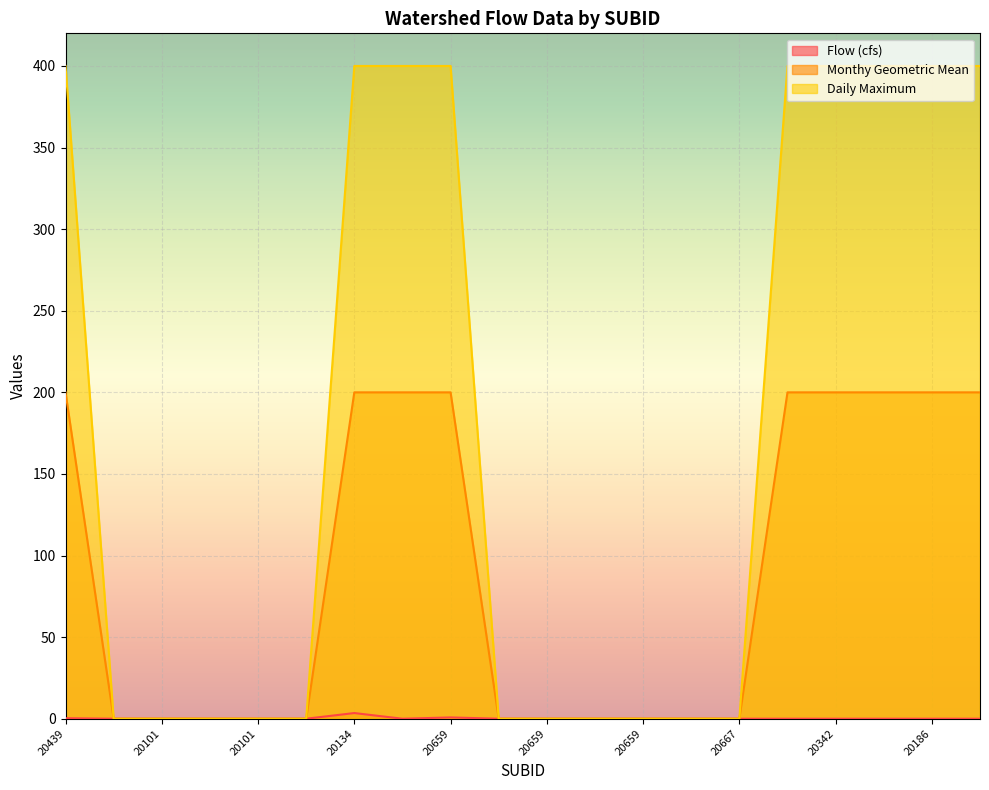

What is the average value of the Monthy Geometric Mean series?

90.0